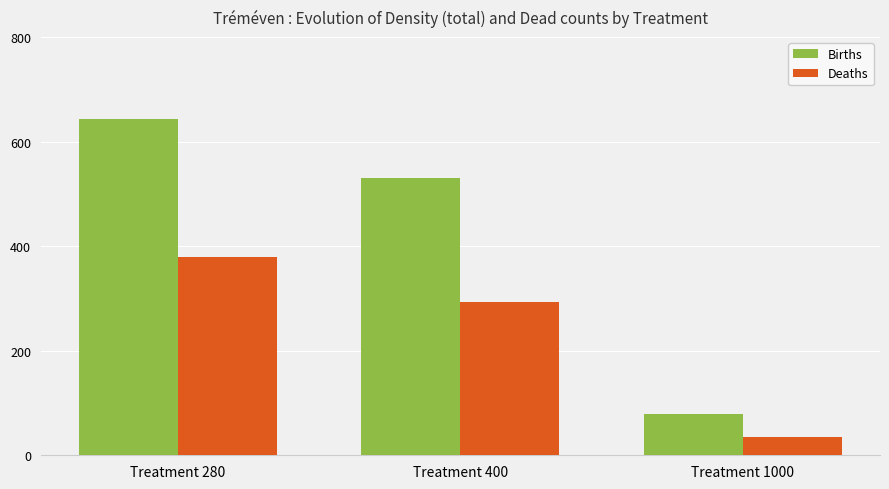

Which series has the largest total across all categories?

Births